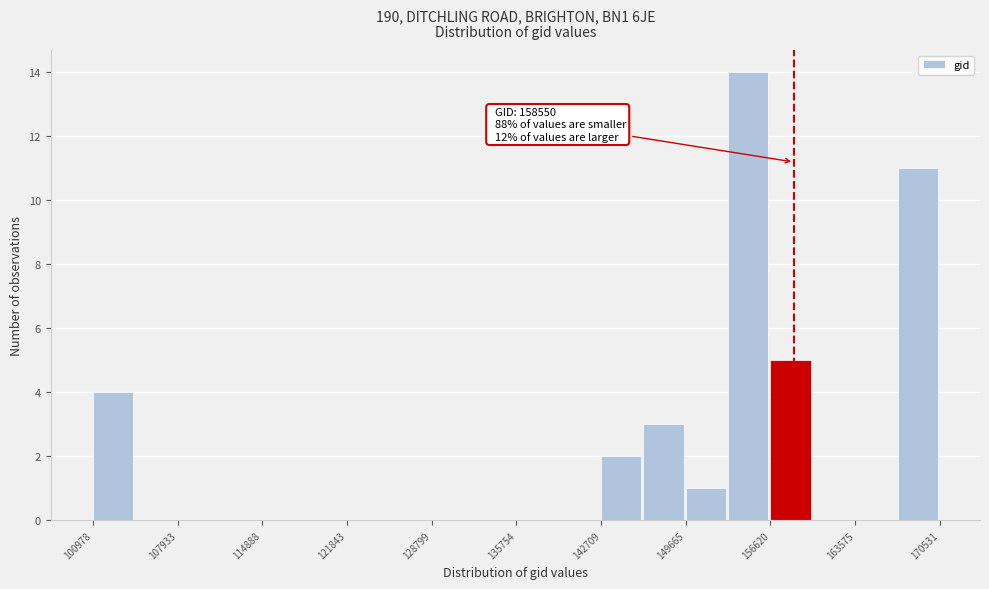

Around what value on the x-axis is the tallest bar? Give the approximate position of its centre, as read against the axis.

155000